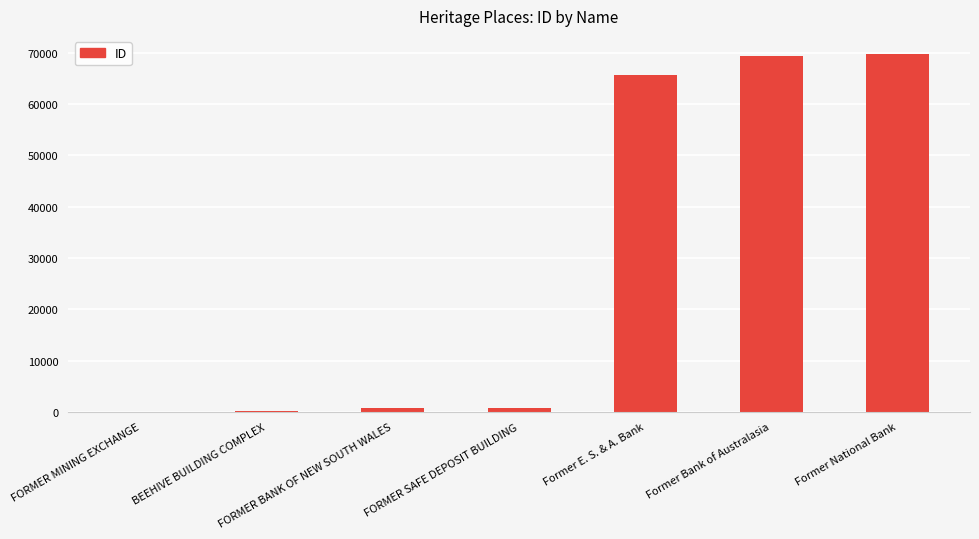

What is the greatest value displayed?

69816